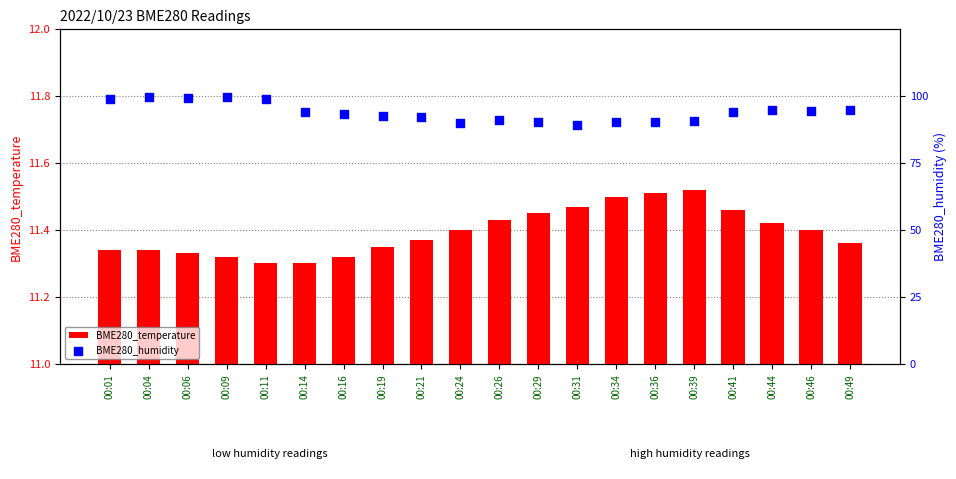

Which series has the widest spread of Y values?

BME280_humidity